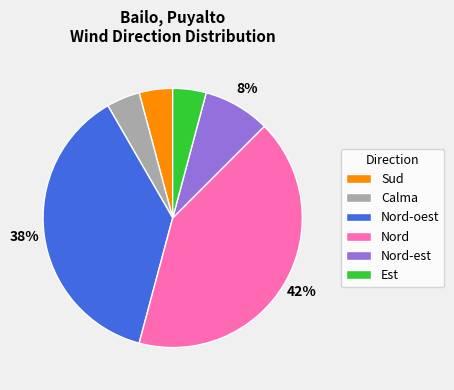

How many segments does this pie chart have?

6